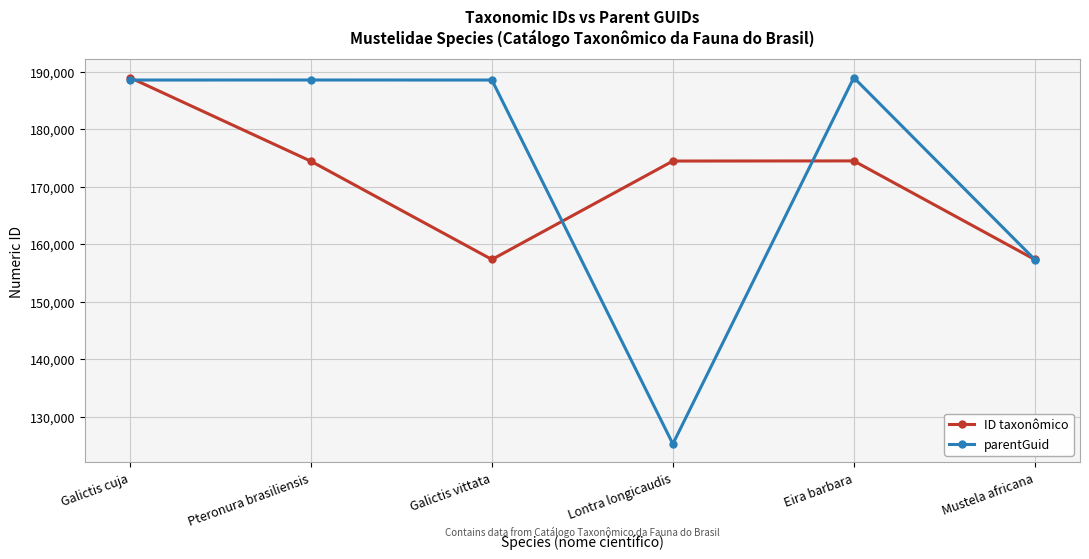

At which category is the sum across all series the highest?

Galictis cuja